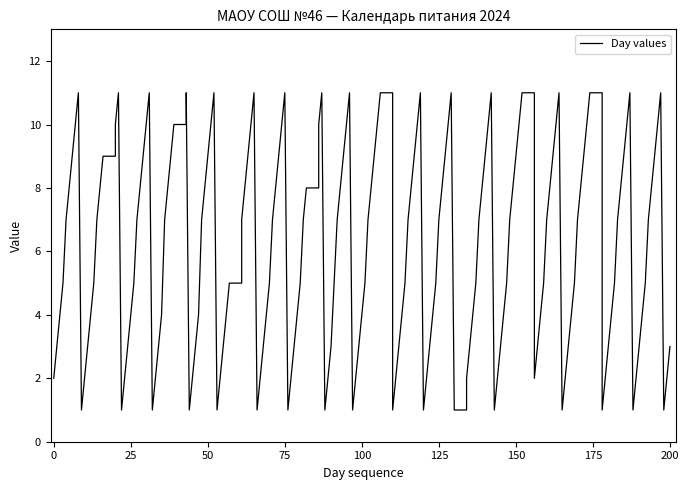

The Day values series shows 1 at сентябрь. True or false?

False